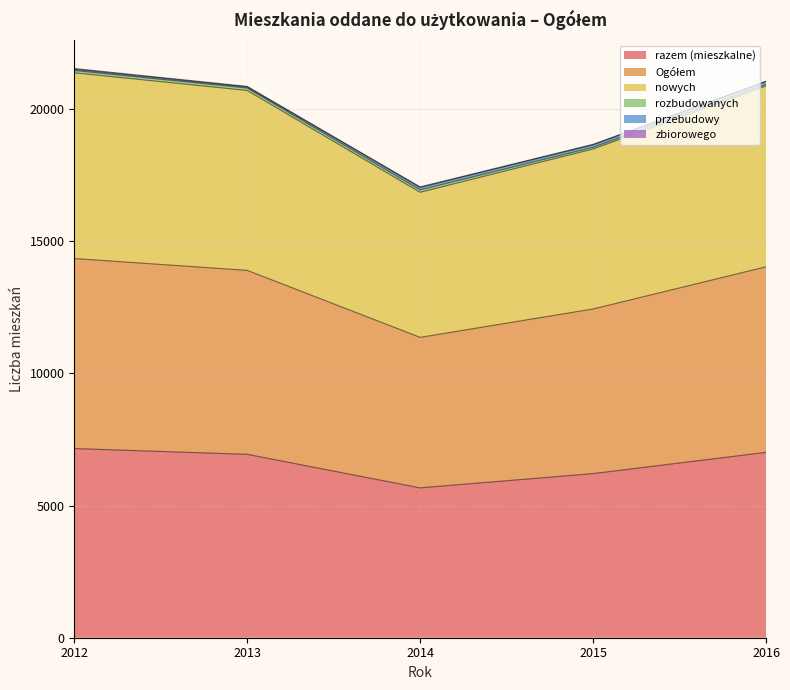

Rank the categories by razem (mieszkalne) value from lowest to highest.

2014, 2015, 2013, 2016, 2012